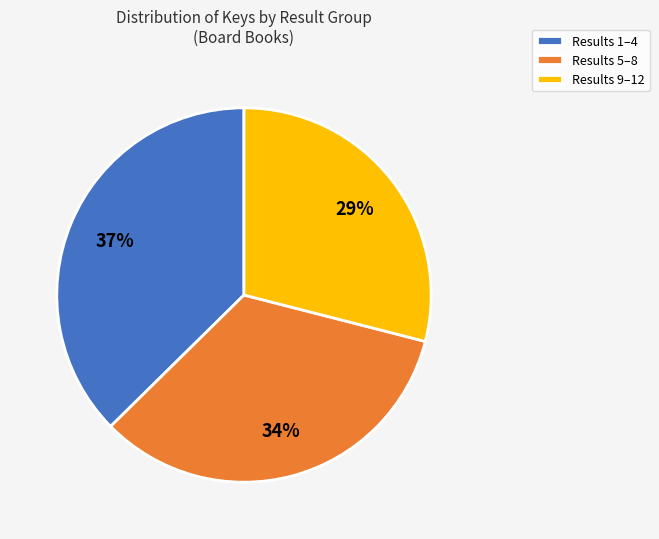

Approximately how many times larger is the value at Results 9–12 compared to Results 1–4?

0.8